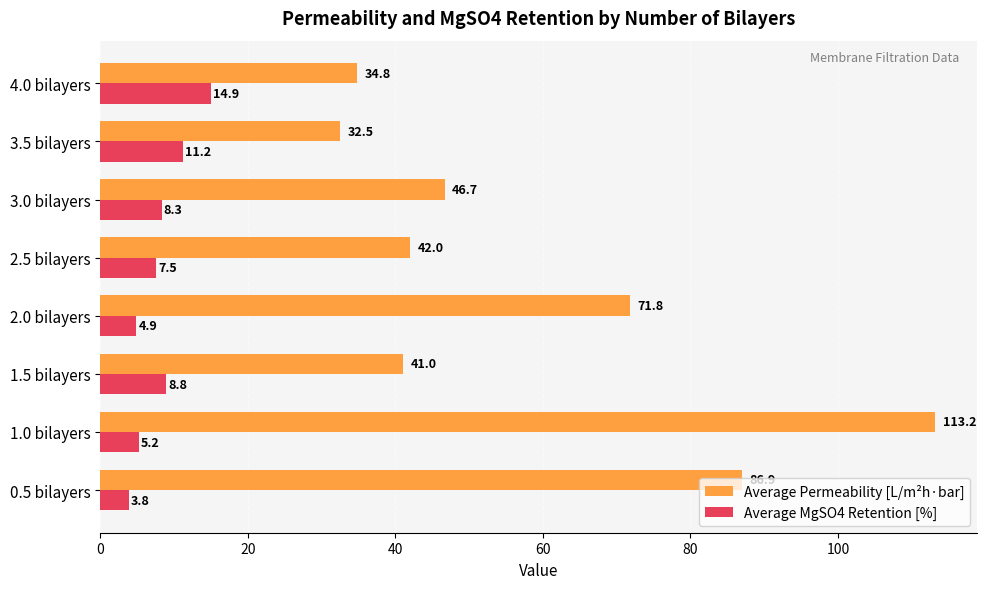

How many values in the Average Permeability [L/m²h·bar] series exceed 46?

4